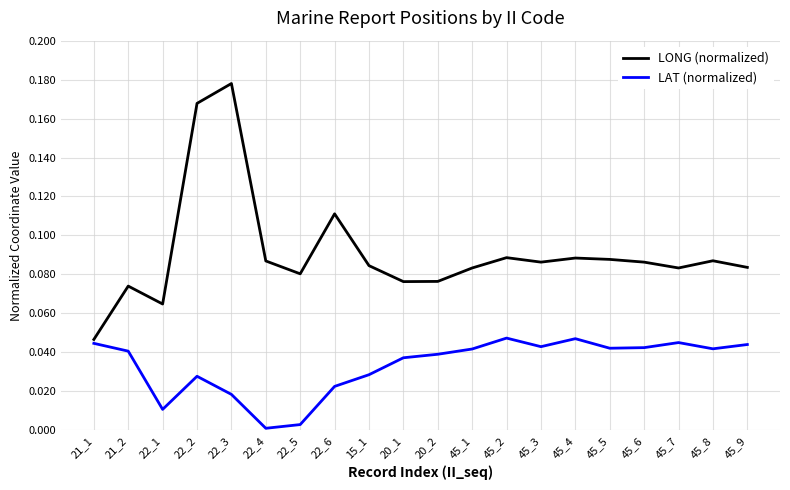

True or false: LAT (normalized) has more than 0 points higher than both neighbors.

True